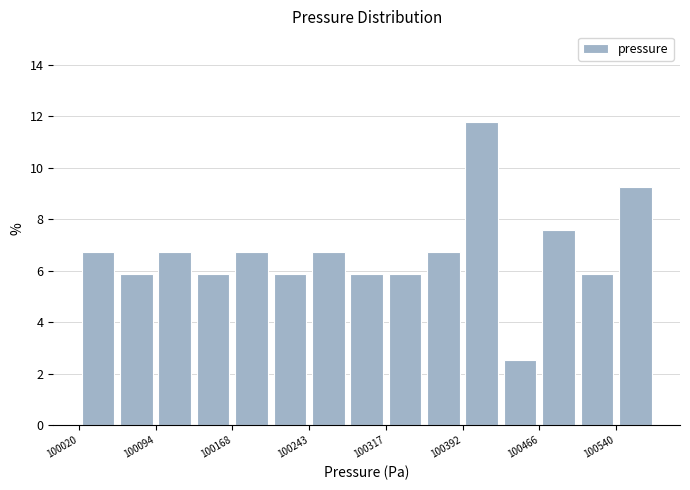

Around what value on the x-axis is the tallest bar? Give the approximate position of its centre, as read against the axis.

100410